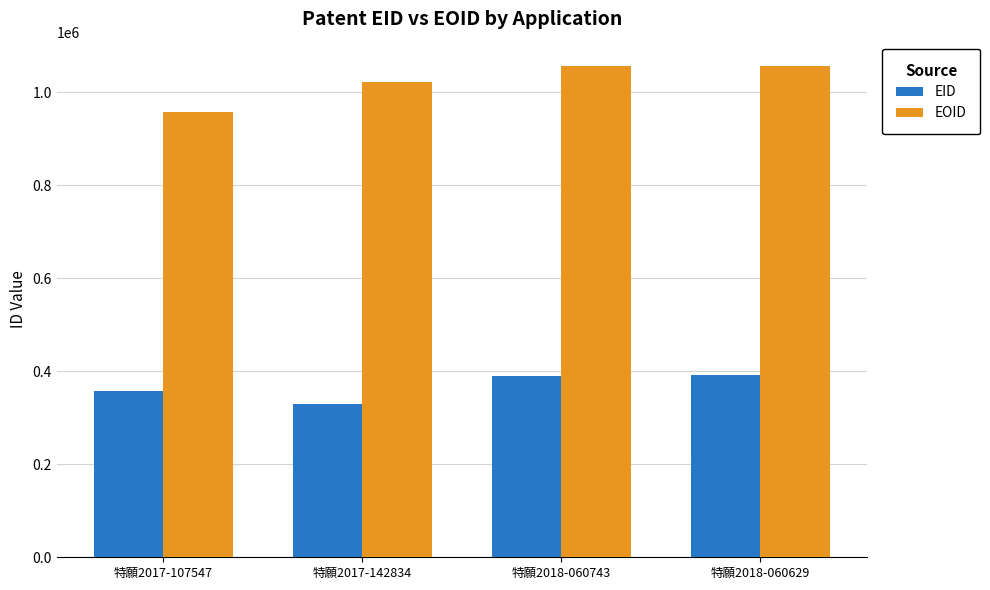

How many data points does each series have?

4